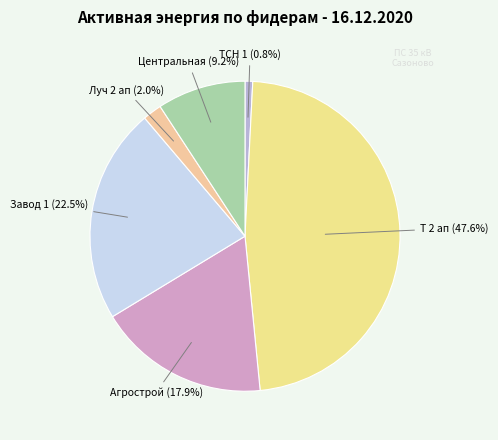

Does any single category account for the majority?

No